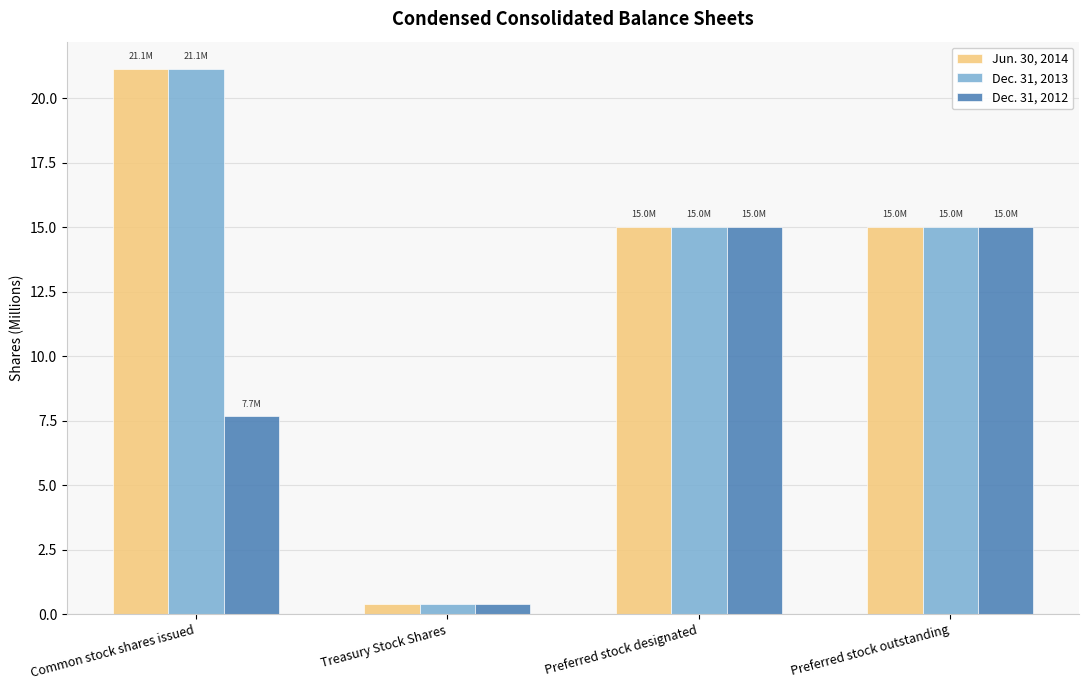

Reading left to right, what are all the values shown in this chart?

Jun. 30, 2014: Common stock shares issued=21.1	Treasury Stock Shares=0.4	Preferred stock designated=15.0	Preferred stock outstanding=15.0
Dec. 31, 2013: Common stock shares issued=21.1	Treasury Stock Shares=0.4	Preferred stock designated=15.0	Preferred stock outstanding=15.0
Dec. 31, 2012: Common stock shares issued=7.7	Treasury Stock Shares=0.4	Preferred stock designated=15.0	Preferred stock outstanding=15.0